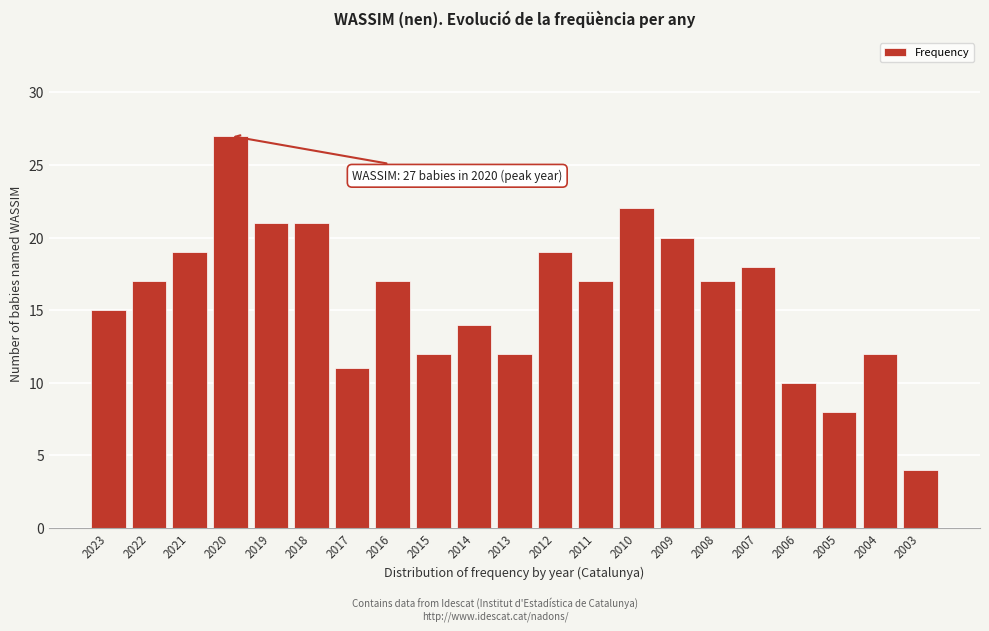

Reading left to right, extract all data points from this chart.

2023=15	2022=17	2021=19	2020=27	2019=21	2018=21	2017=11	2016=17	2015=12	2014=14	2013=12	2012=19	2011=17	2010=22	2009=20	2008=17	2007=18	2006=10	2005=8	2004=12	2003=4